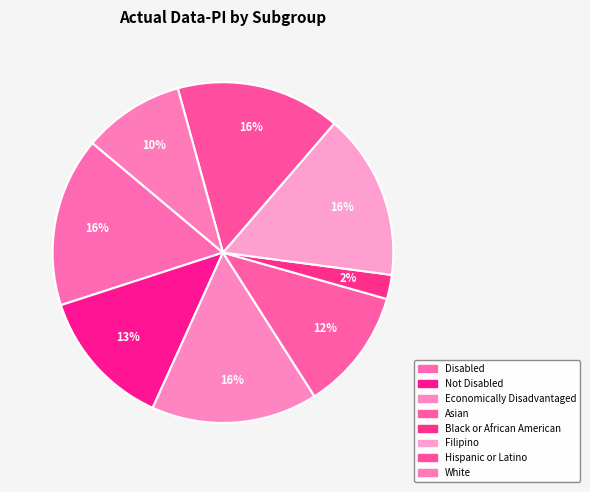

What is the smallest slice in the pie chart?

Black or African American